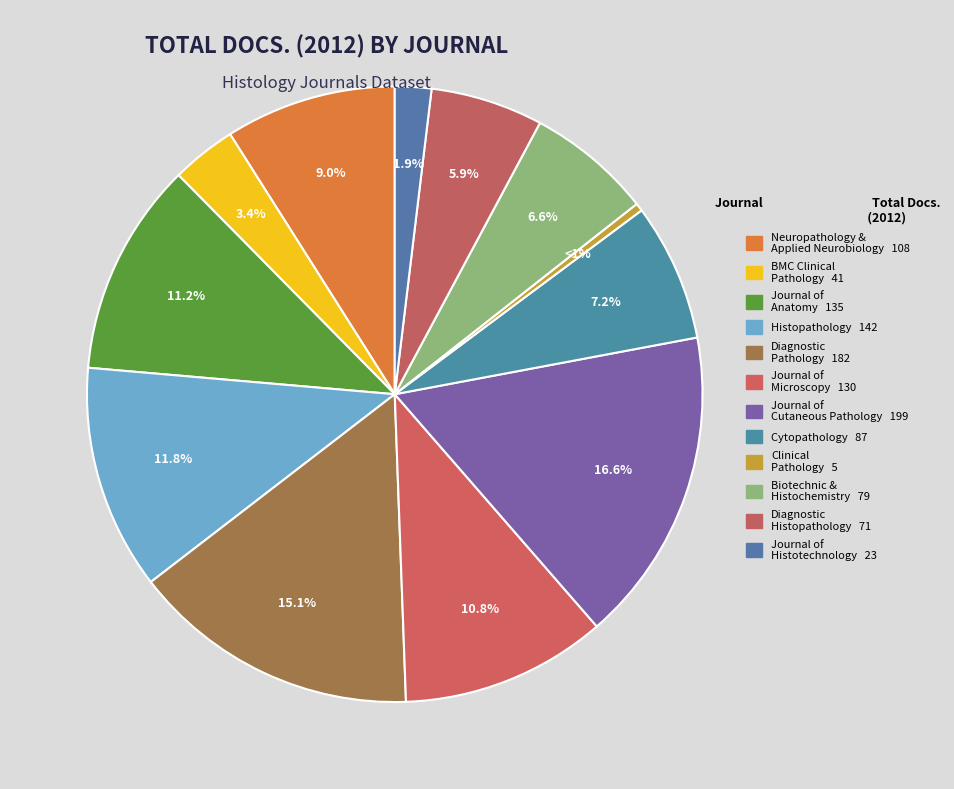

Rank the categories by value from lowest to highest.

Clinical Pathology, Journal of Histotechnology, BMC Clinical Pathology, Diagnostic Histopathology, Biotechnic and Histochemistry, Cytopathology, Neuropathology and Applied Neurobiology, Journal of Microscopy, Journal of Anatomy, Histopathology, Diagnostic Pathology, Journal of Cutaneous Pathology